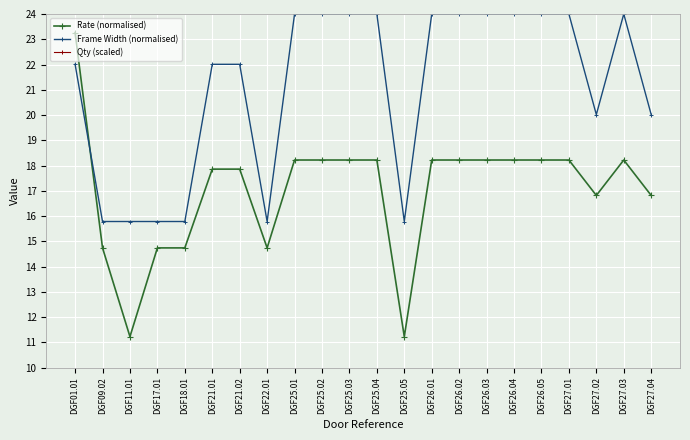

Which series has the largest total across all categories?

Frame Width (normalised)